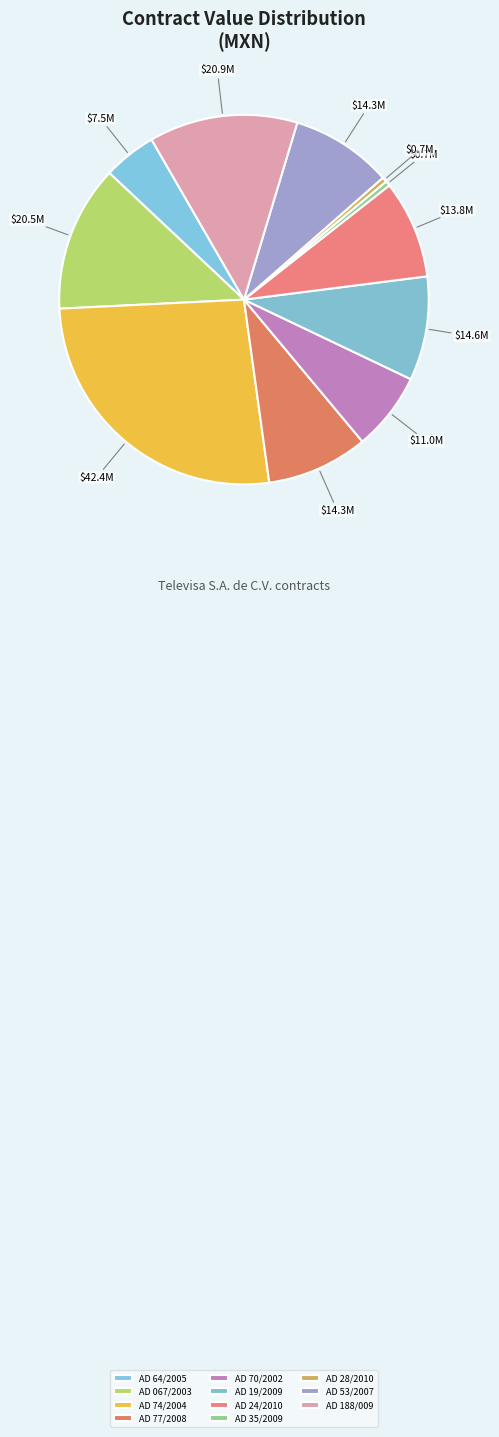

What is the change in value from AD 35/2009 to AD 53/2007?

+13565217.4